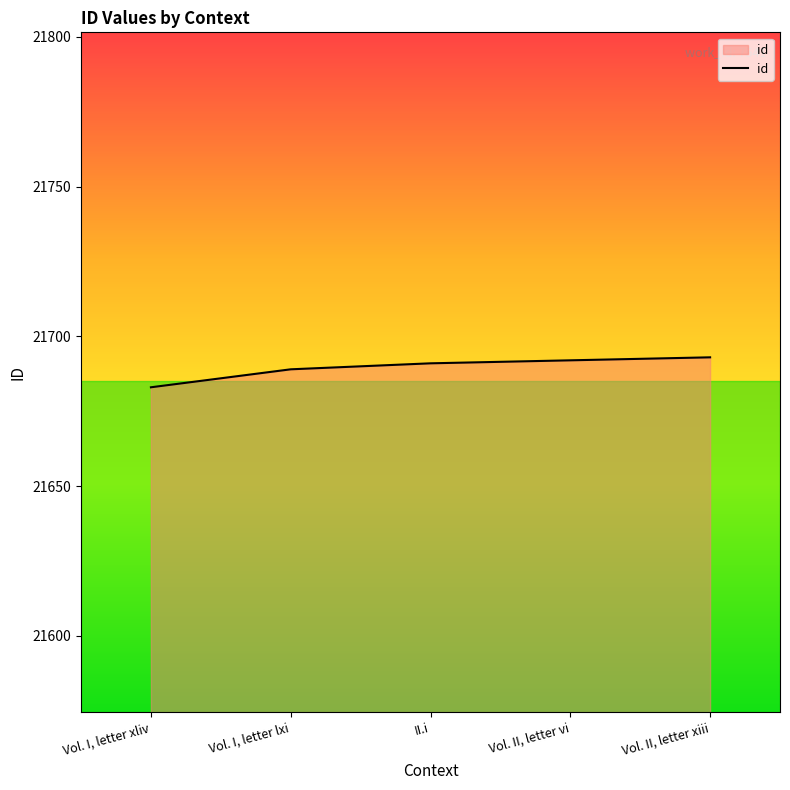

Is it true that the value at II.i is 31870?

False